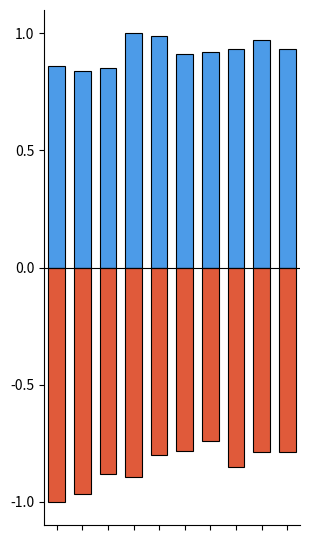

Reading left to right, list all the values displayed in this chart.

Strøm: 0=0.9	1=0.8	2=0.9	3=1.0	4=1.0	5=0.9	6=0.9	7=0.9	8=1.0	9=0.9
Fjernvarme: 0=-1.0	1=-1.0	2=-0.9	3=-0.9	4=-0.8	5=-0.8	6=-0.7	7=-0.9	8=-0.8	9=-0.8